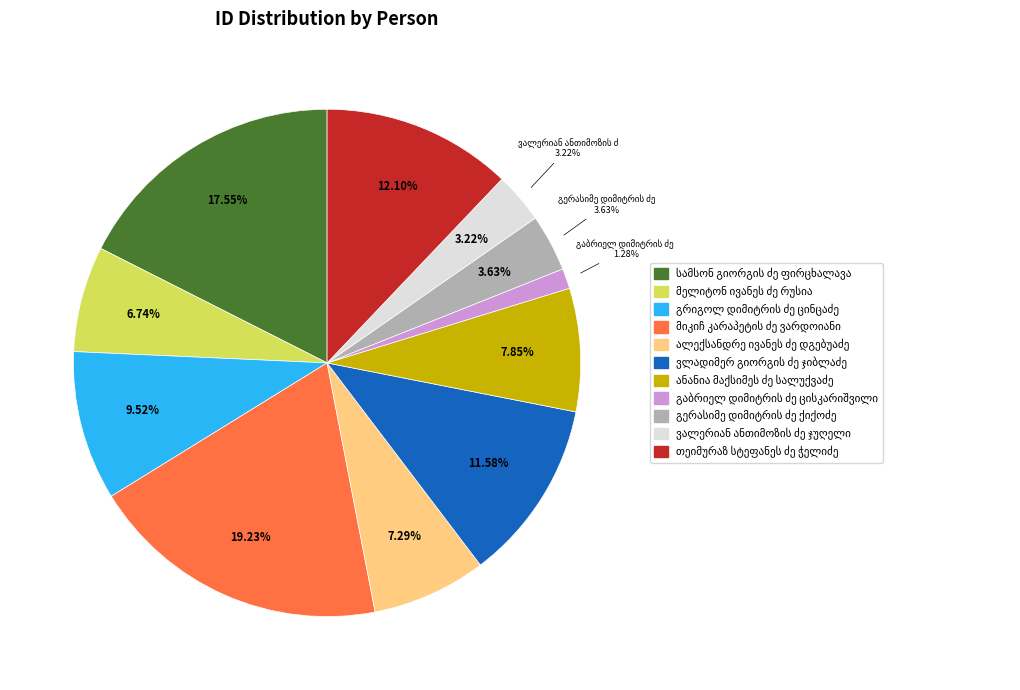

To the nearest percent, what is the combined percentage of ვალერიან ანთიმოზის ძე ჯუღელი and ვლადიმერ გიორგის ძე ჯიბლაძე?

15%